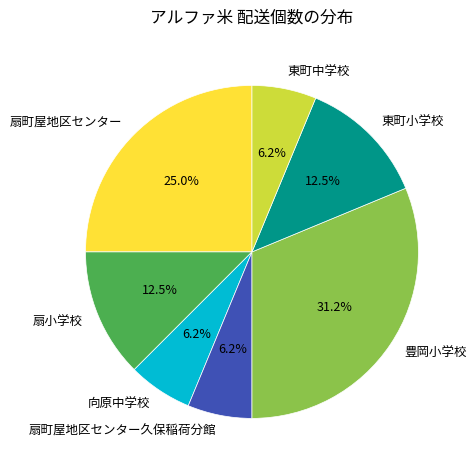

How many segments does this pie chart have?

7